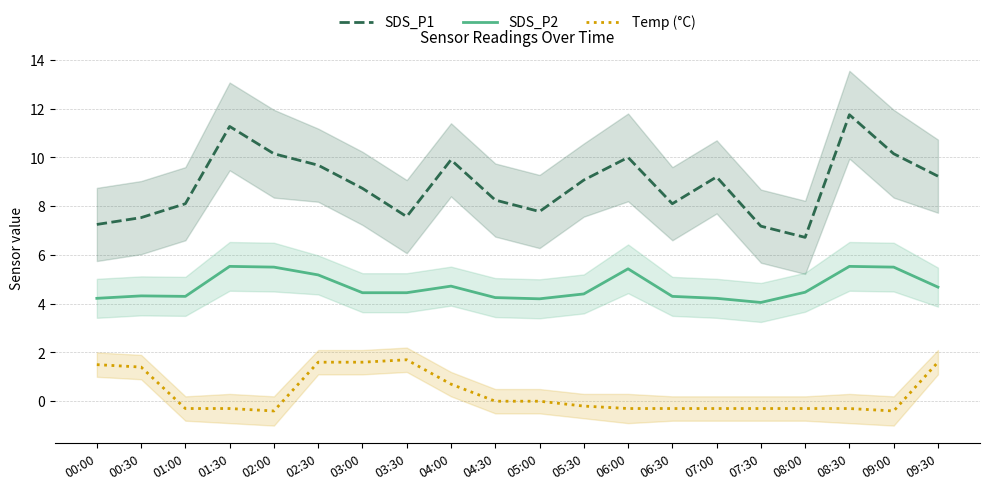

Is it true that SDS_P1 equals 8.7 at 03:00?

True